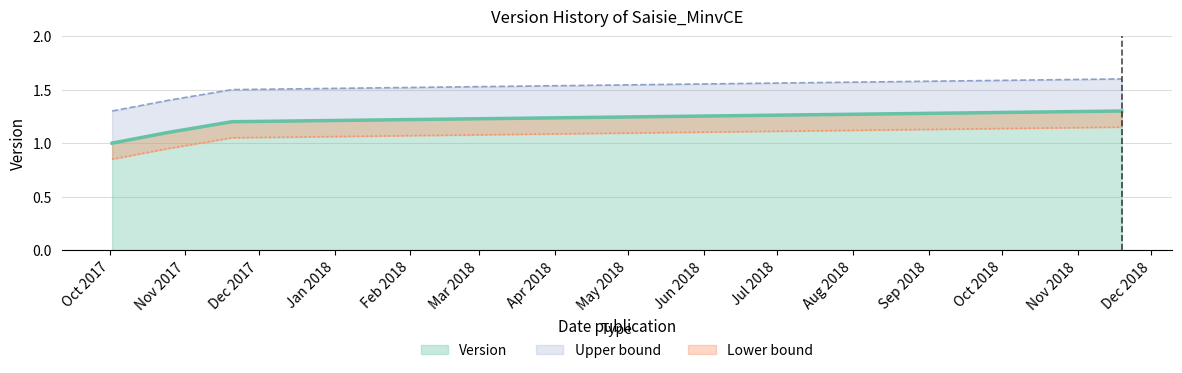

Which category has the highest value across all series?

2018-11-19